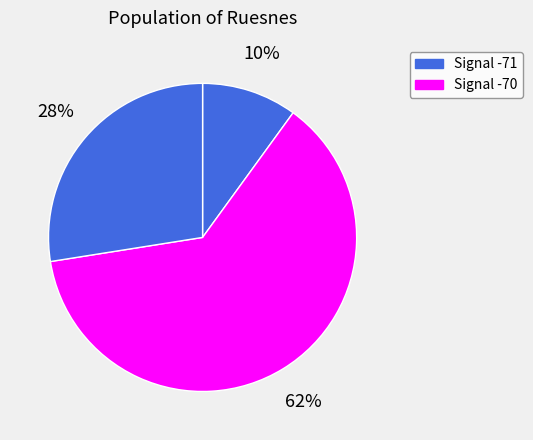

Count the number of slices in the pie.

3